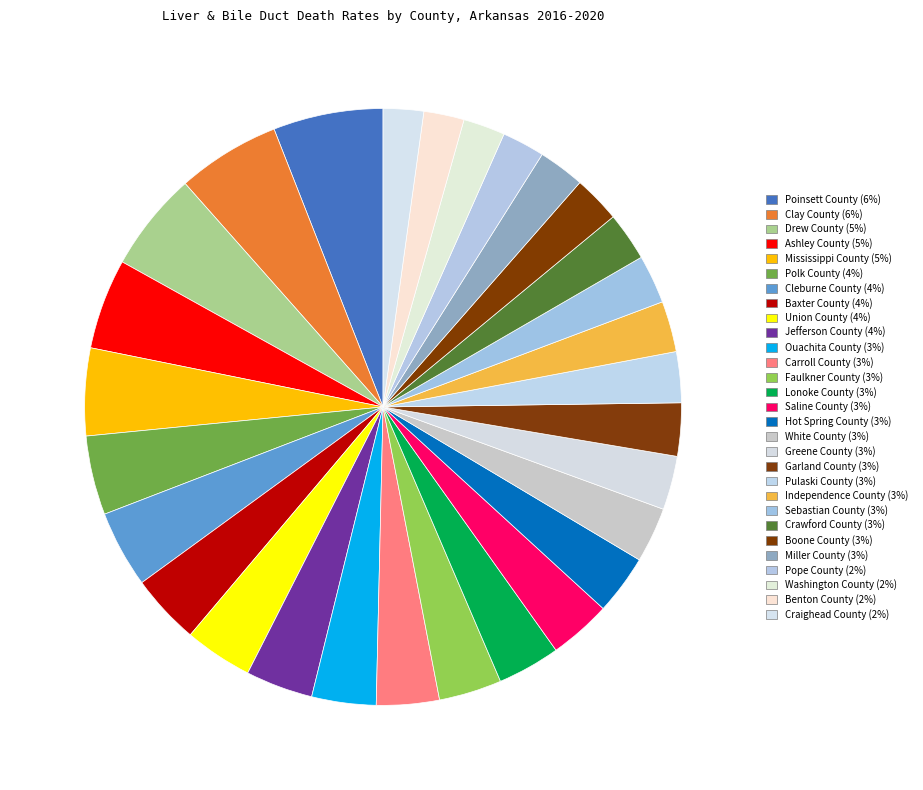

What percentage do Lonoke County and Sebastian County together represent?

6.0%